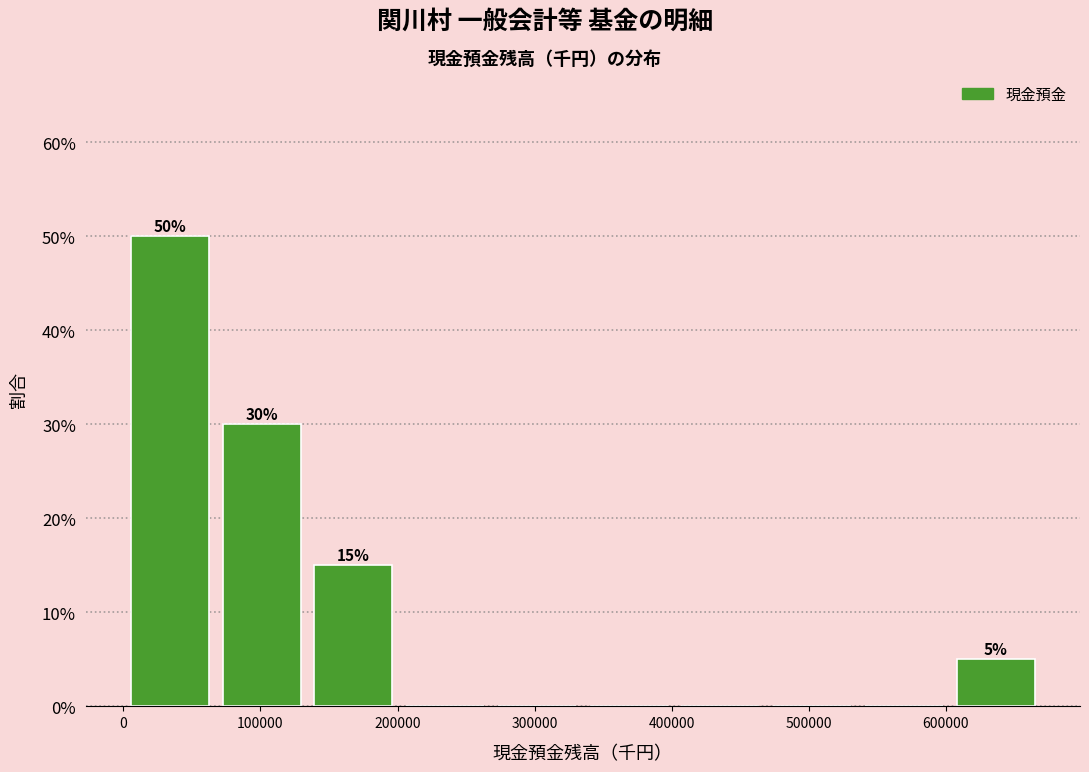

Which range on the x-axis has the tallest bar?

0 to 70000